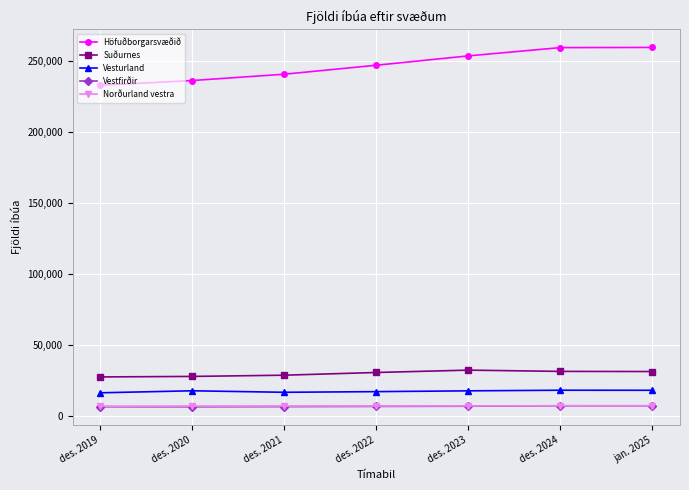

What are all the series names shown in the legend?

Höfuðborgarsvæðið, Suðurnes, Vesturland, Vestfirðir, Norðurland vestra